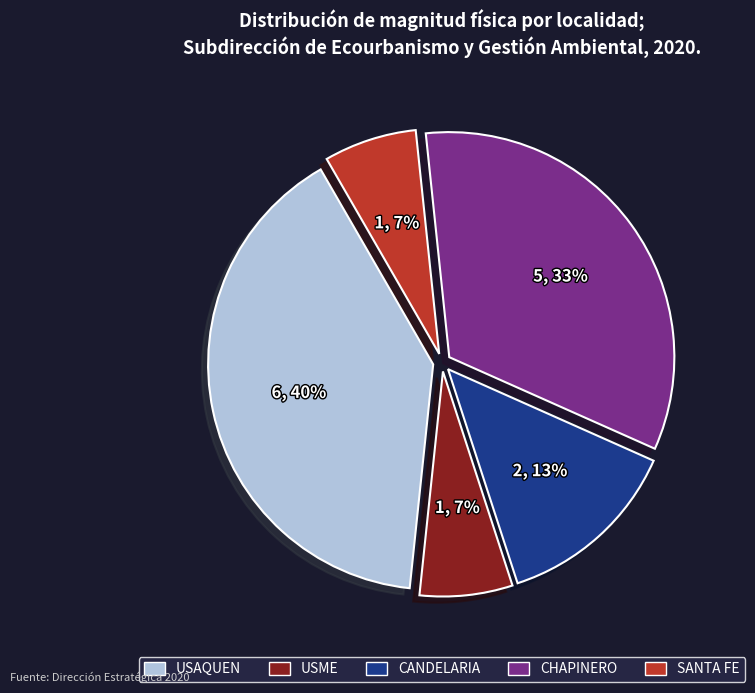

How many slices are in this pie chart?

5